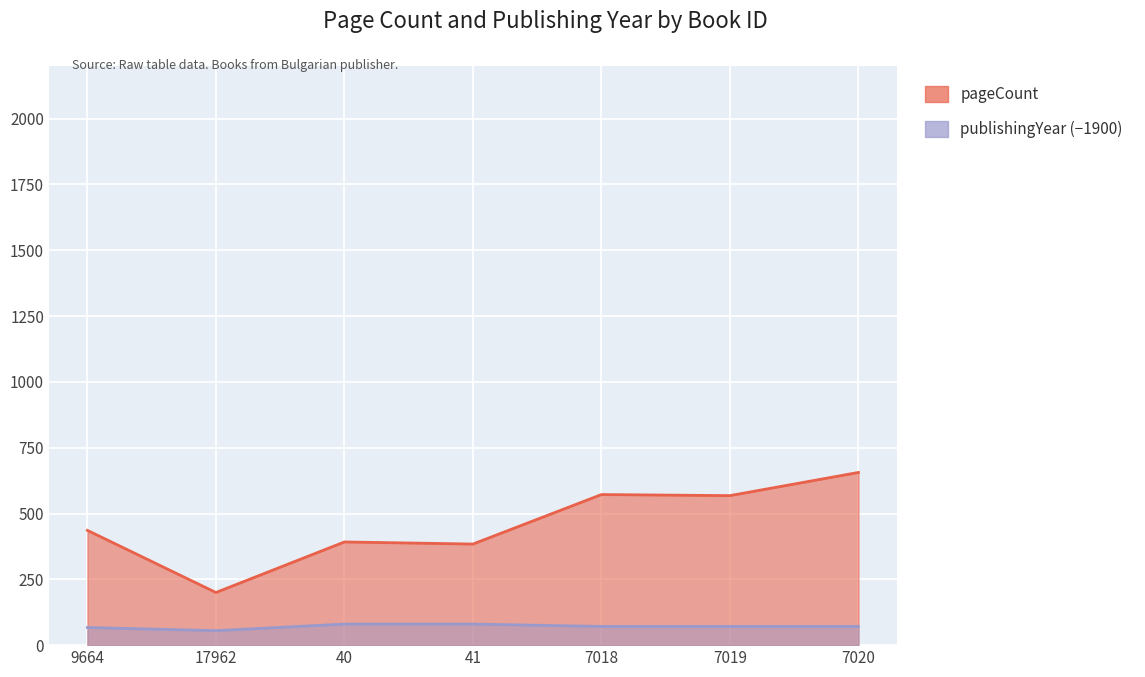

At how many categories does at least one series exceed 235?

6